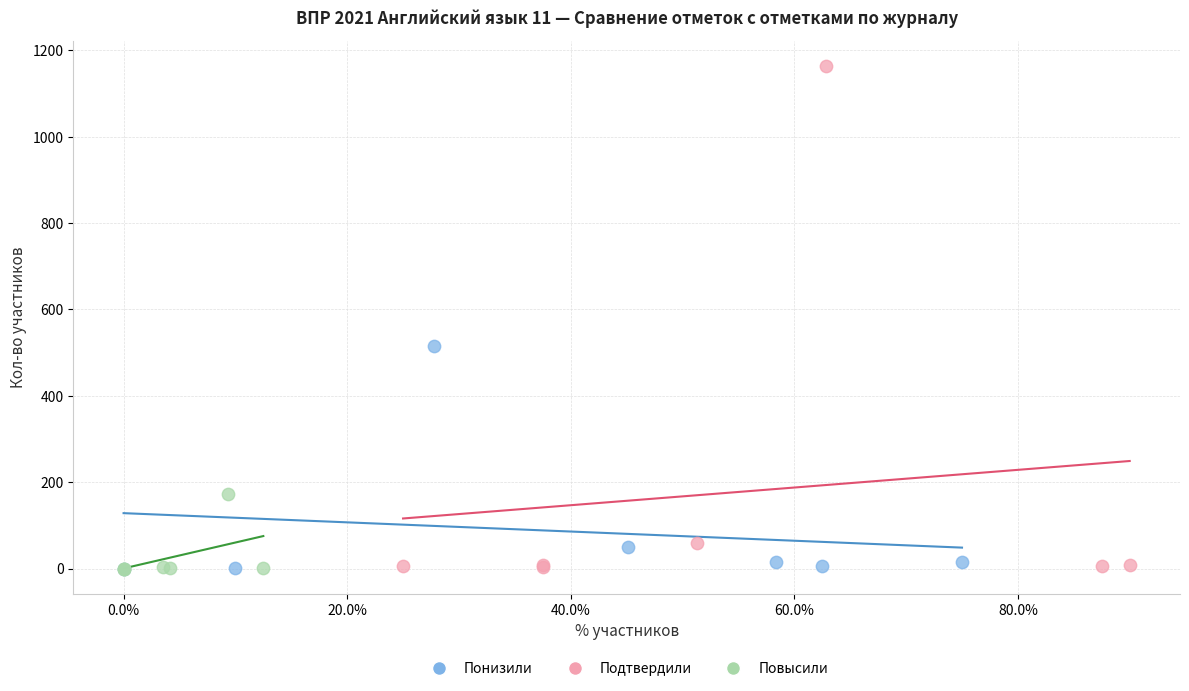

Which series reaches the maximum Y coordinate?

Подтвердили